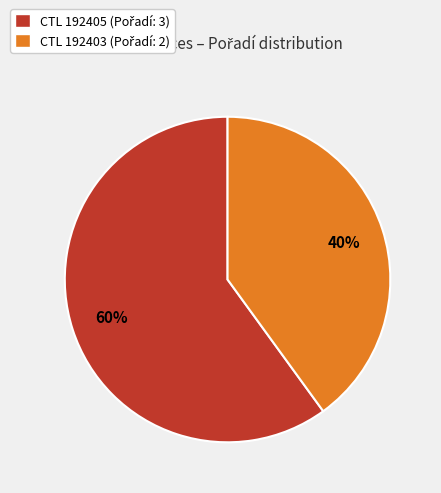

Is there a majority slice in this chart?

Yes